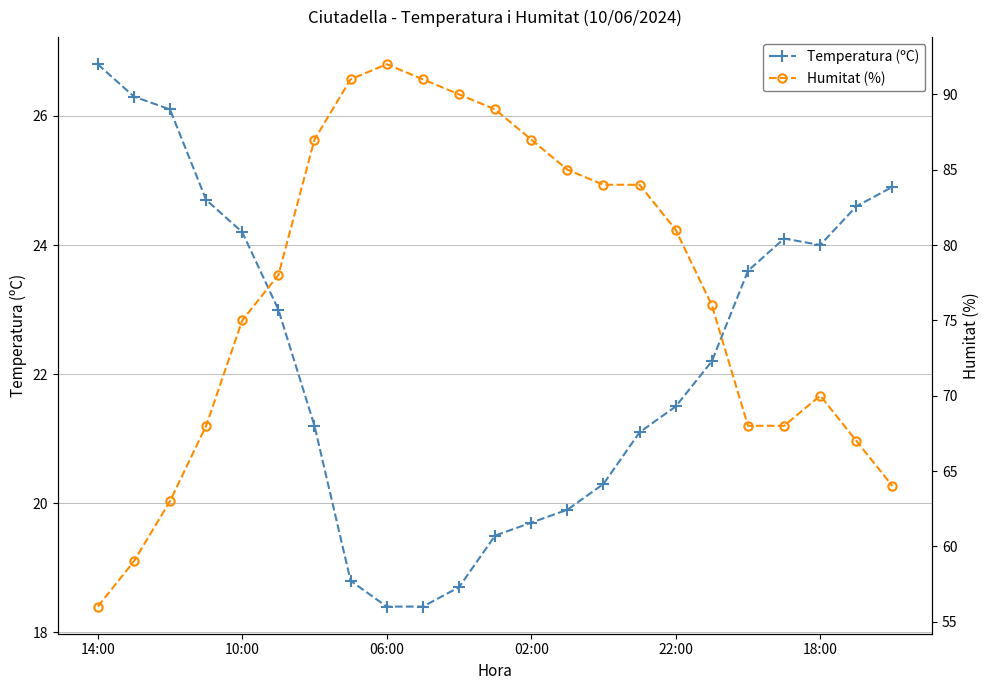

At which category does the chart reach its minimum across all series?

06:00